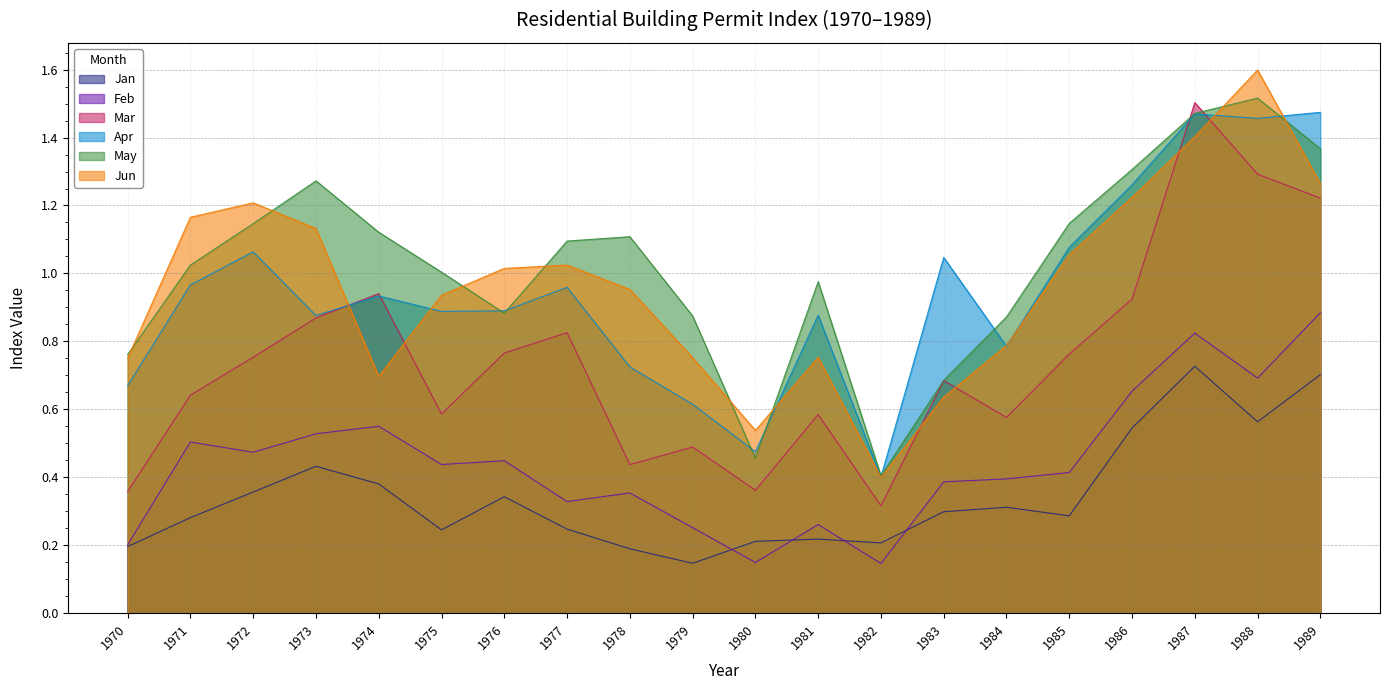

At 1983, list the series in order from largest to smallest.

Apr, May, Mar, Jun, Feb, Jan